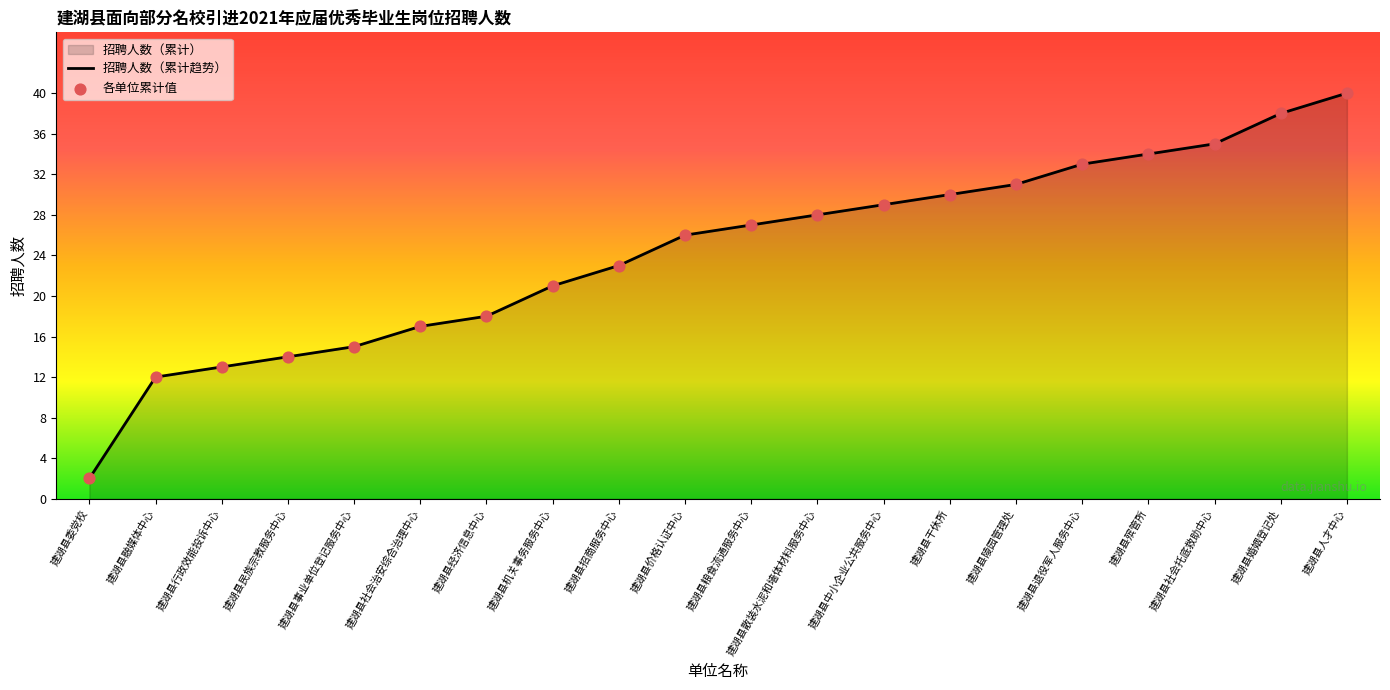

Between 建湖县散装水泥和墙体材料服务中心 and 建湖县粮食流通服务中心, which is larger?

建湖县散装水泥和墙体材料服务中心